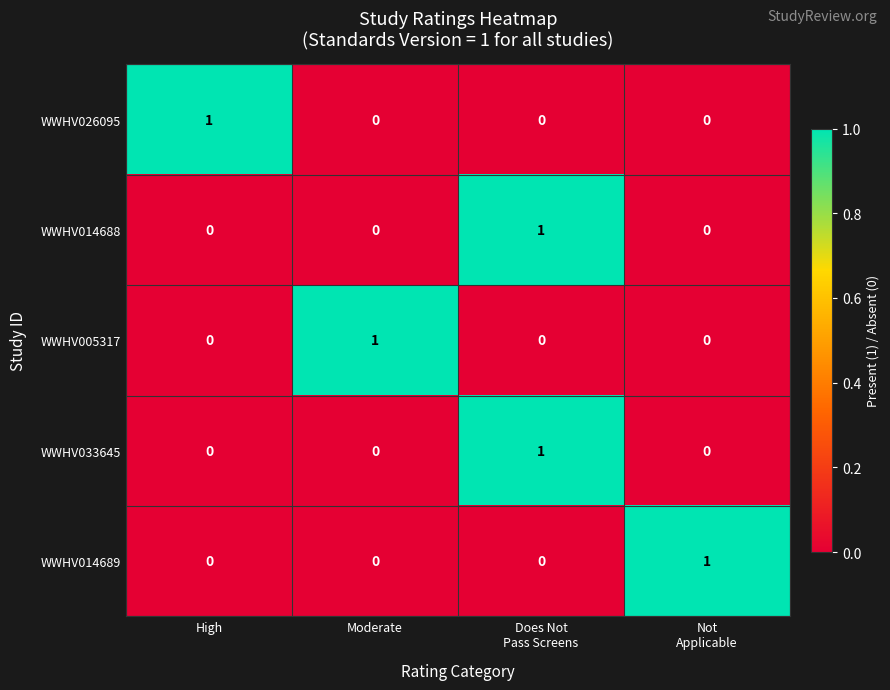

At how many categories does at least one series exceed 0?

4